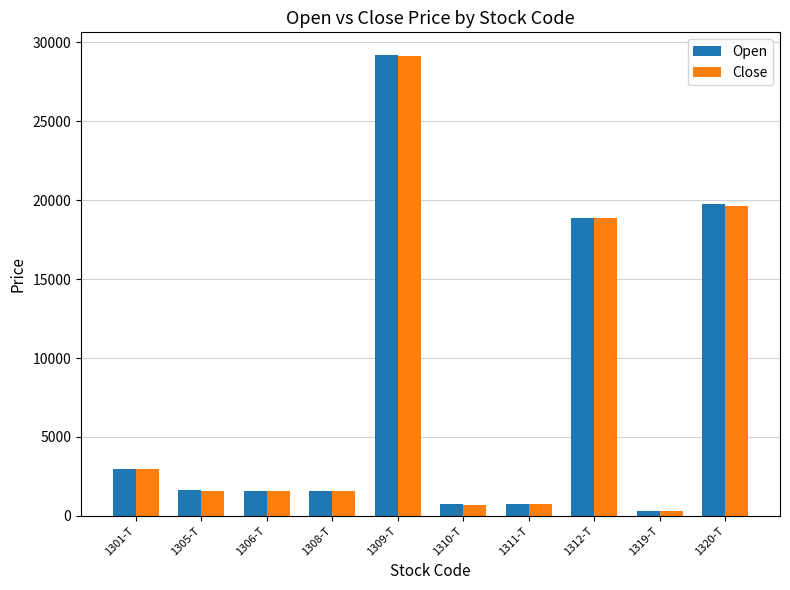

What position from the left is 1306-T?

3